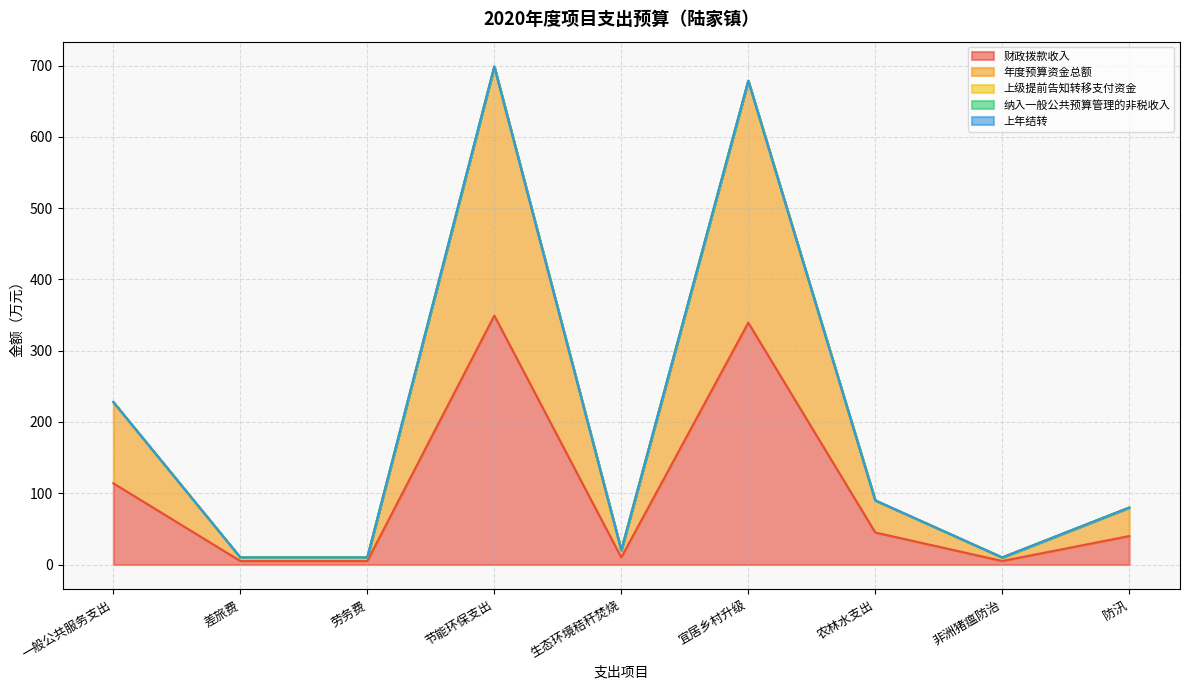

How many lines are shown in the chart?

5